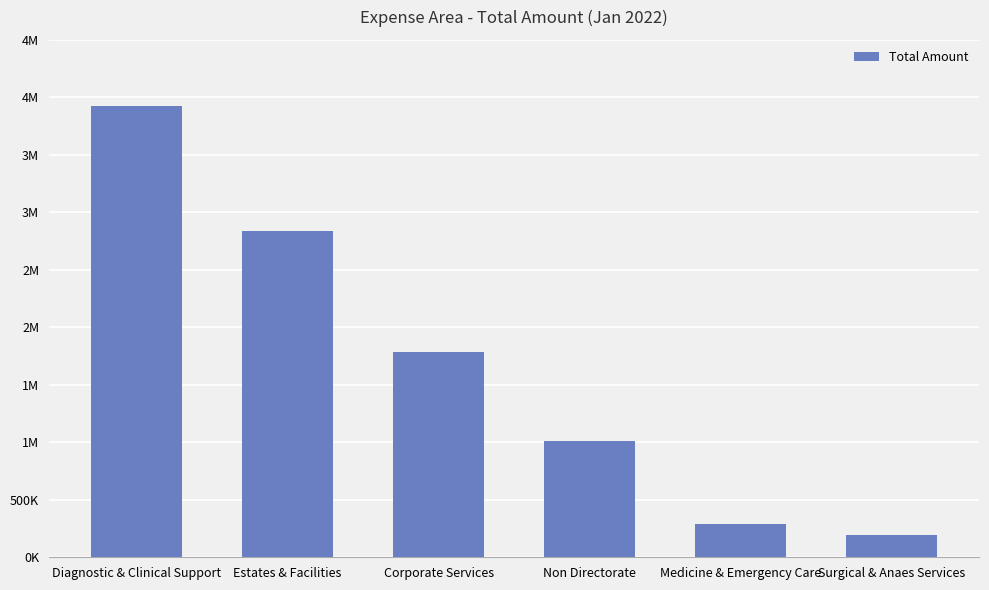

Does the chart contain any negative values?

No